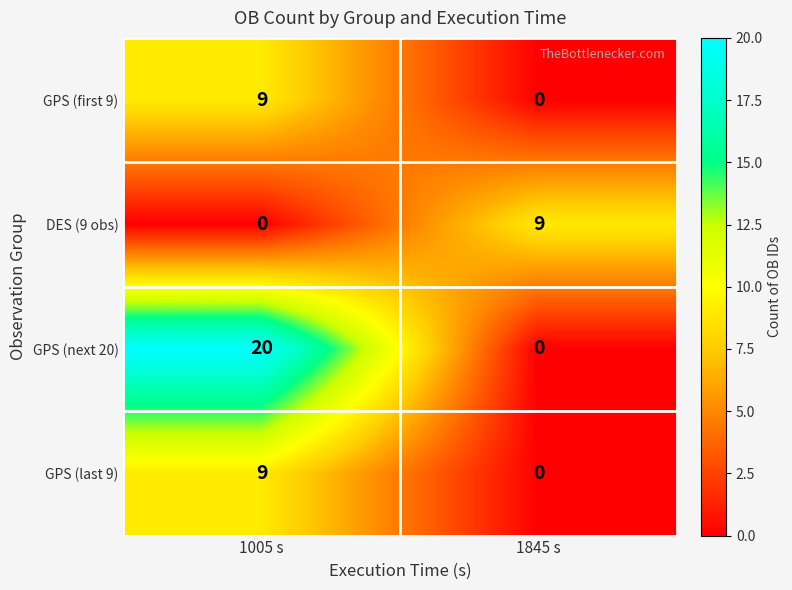

Rank the categories by GPS (last 9) value from highest to lowest.

1005 s, 1845 s